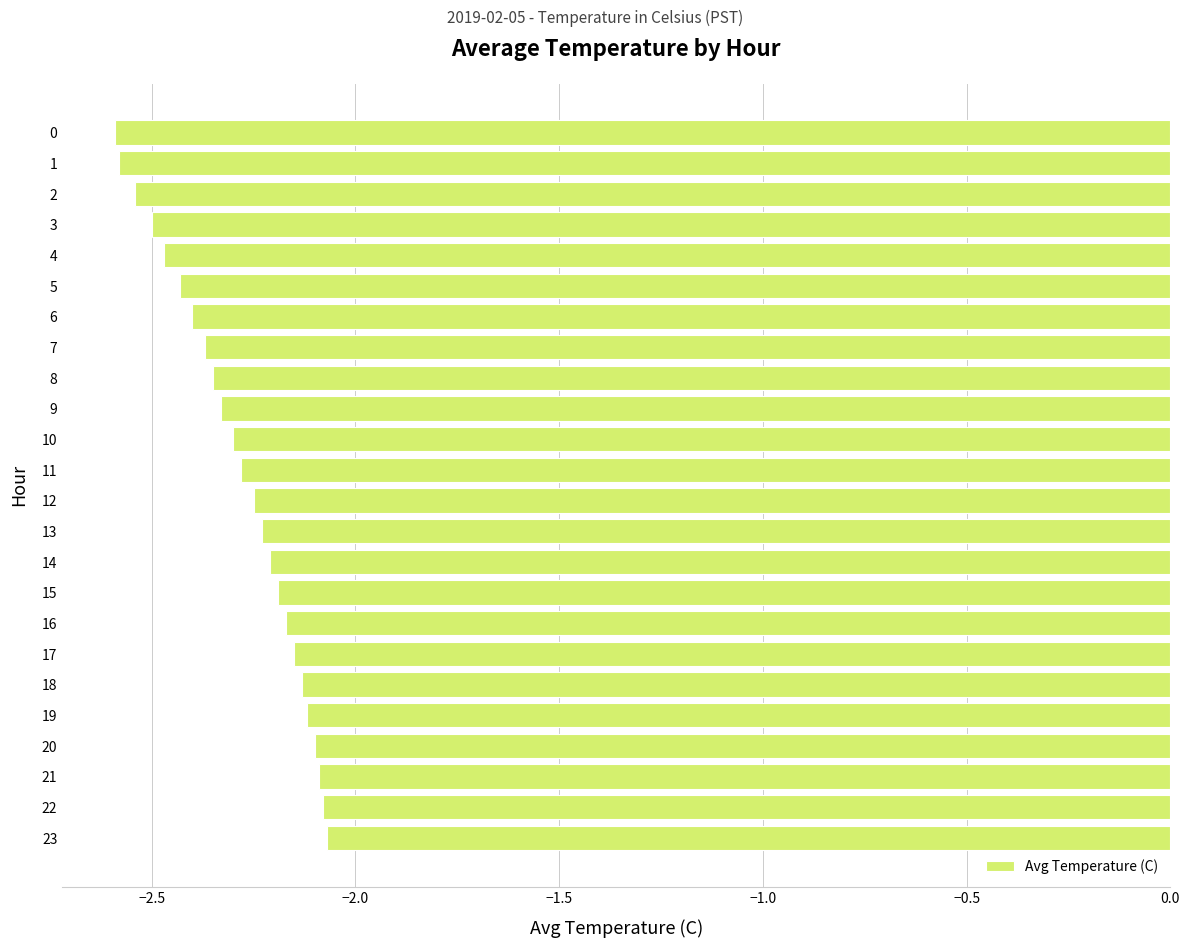

What is the smallest value displayed?

-2.6